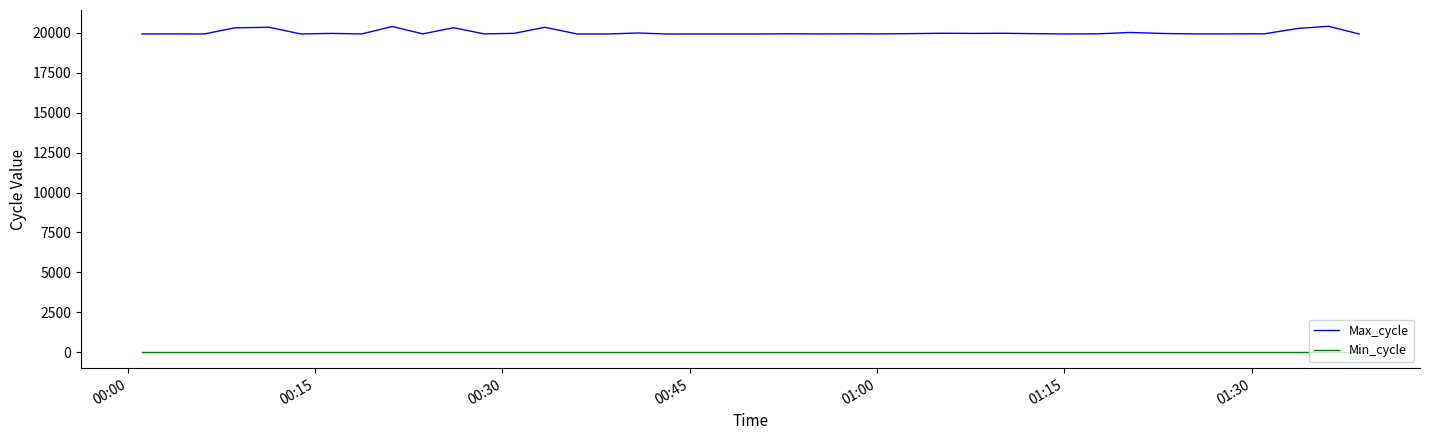

Which series has the widest spread of values?

Max_cycle